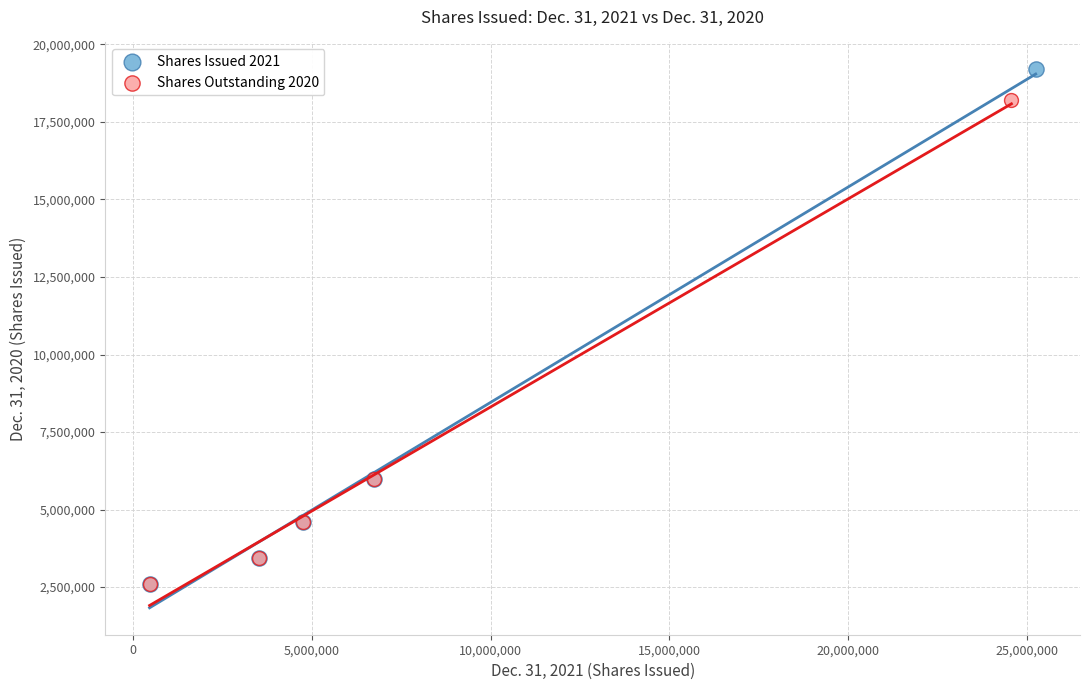

Which series contains the highest Y value?

Shares Issued 2021